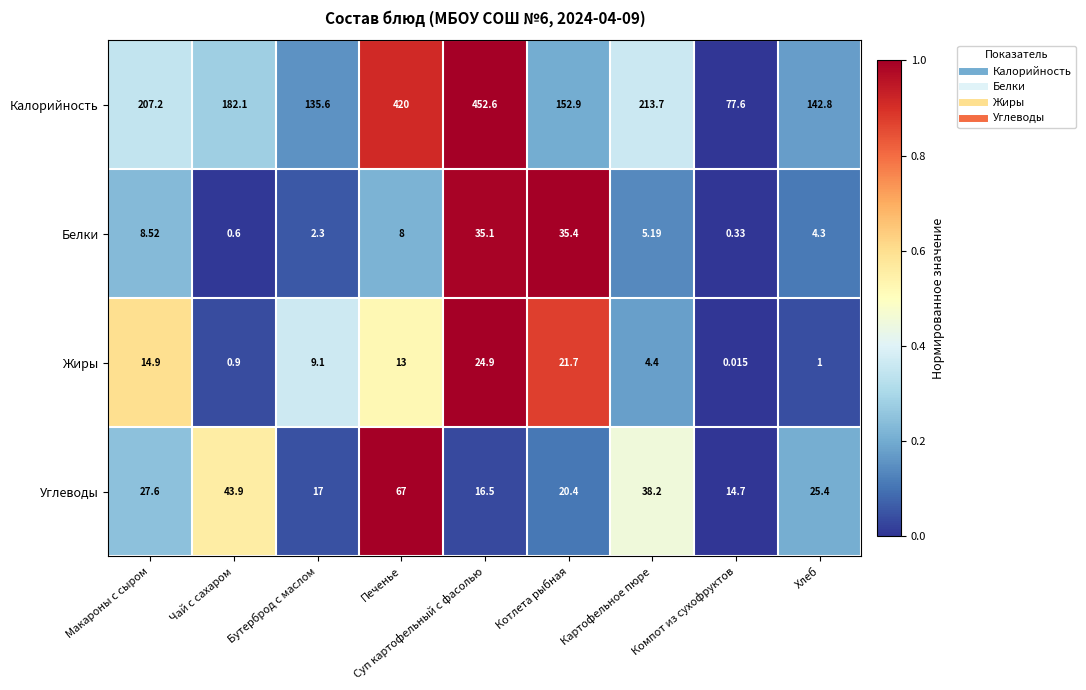

At which category is the sum across all series the highest?

Суп картофельный с фасолью